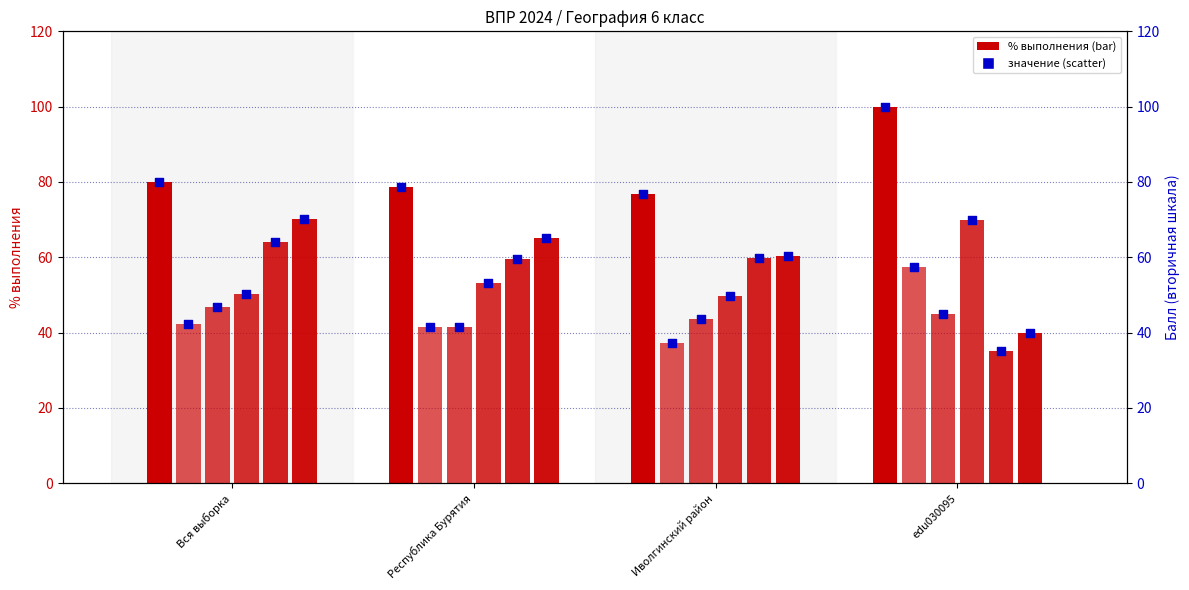

Approximately how many times larger is the value at edu030095 compared to Республика Бурятия?

1.3